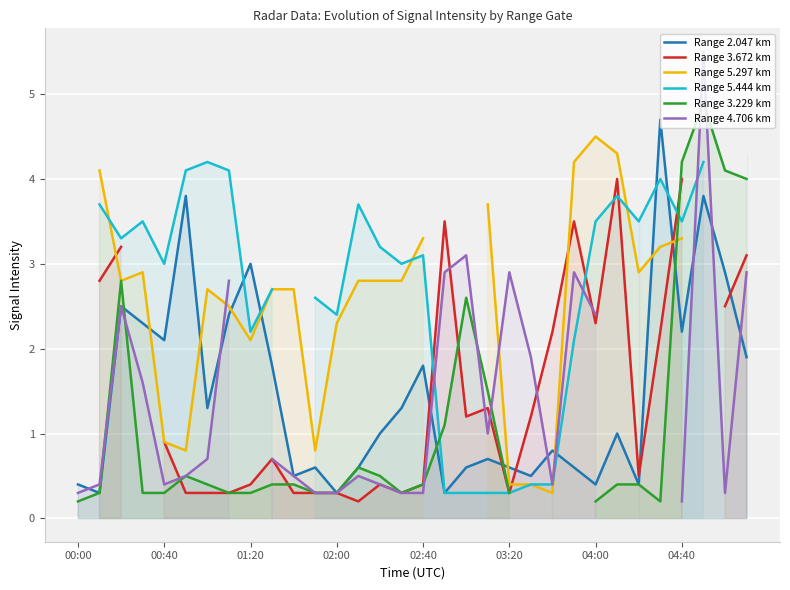

Which series has the widest spread of values?

Range 4.706 km